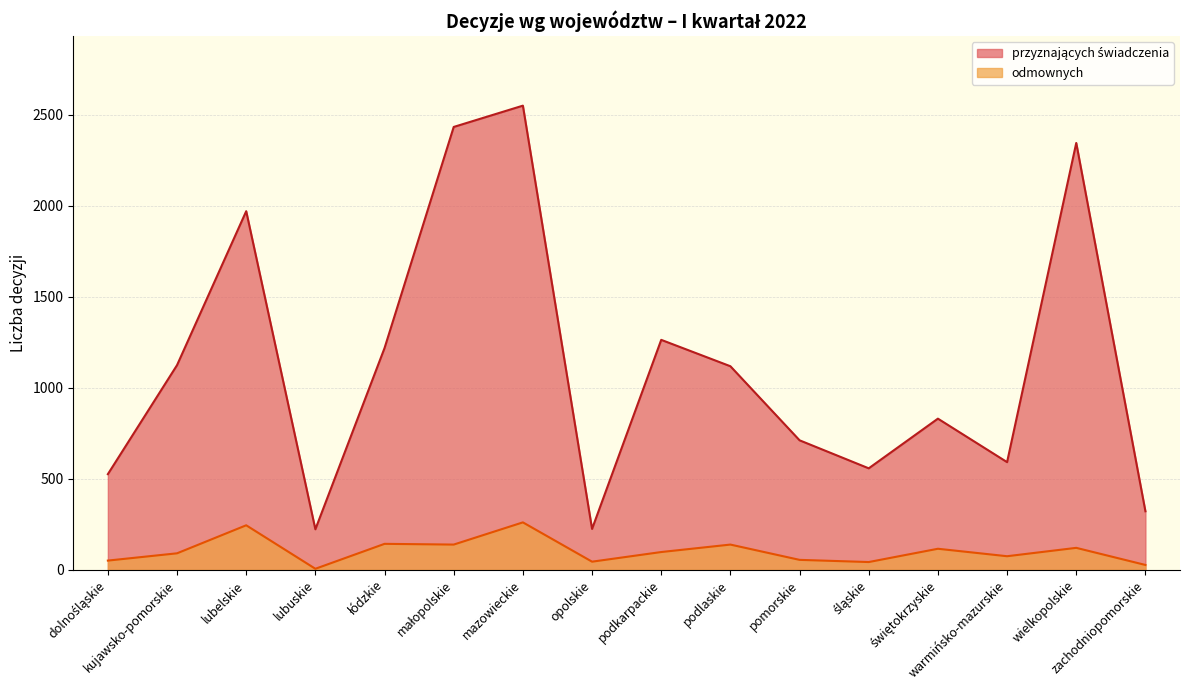

How many lines are shown in the chart?

2